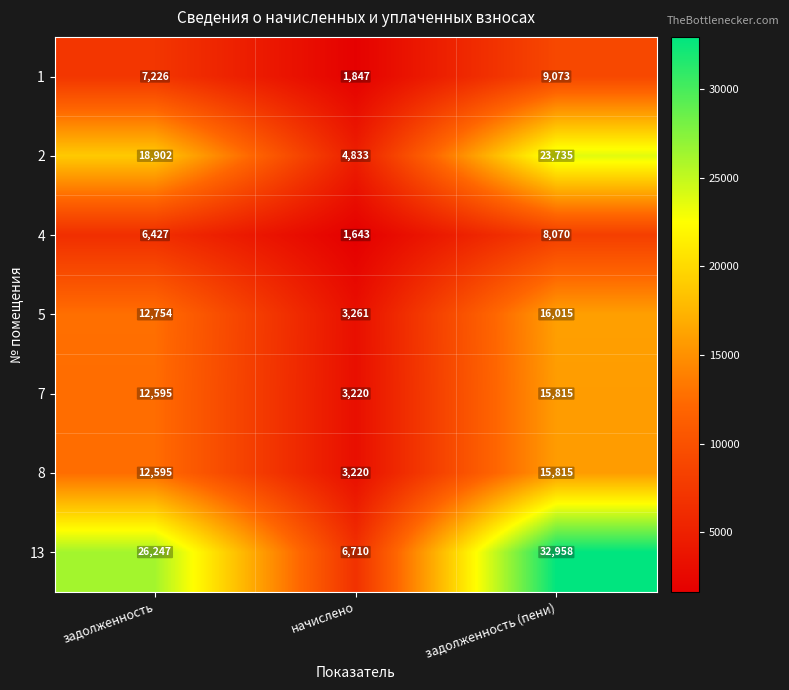

Between начислено and задолженность (пени), which series saw the biggest shift?

13